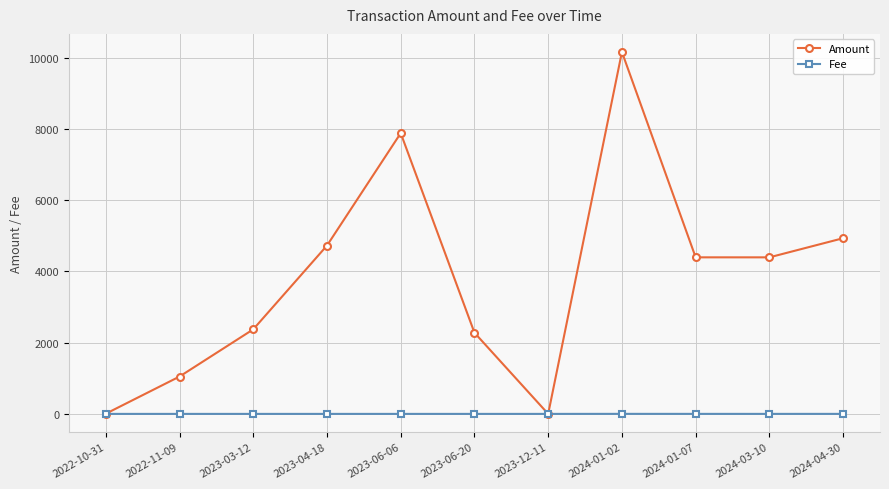

Which series changed the most between 2022-11-09 and 2023-04-18?

Amount